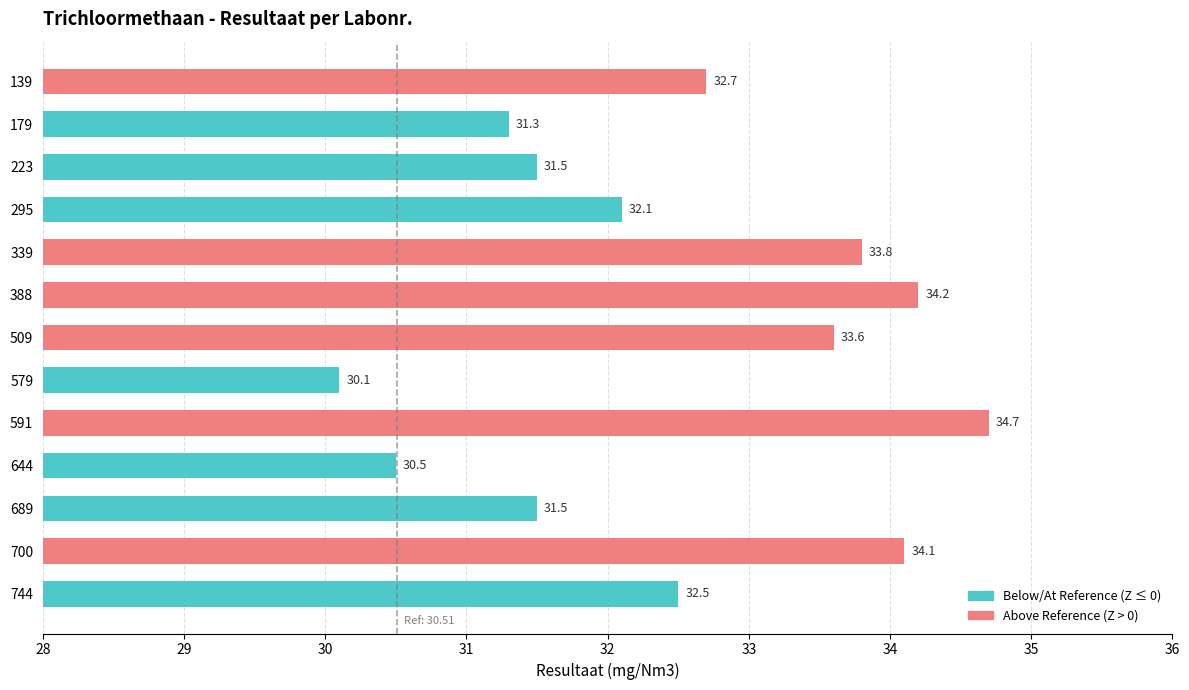

At which category does the chart reach its peak across all series?

591